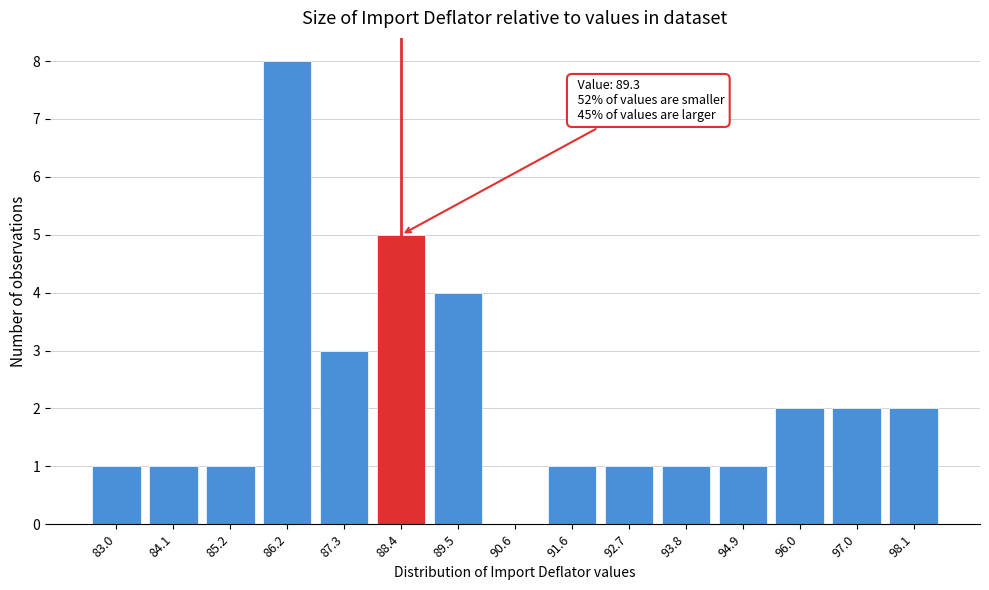

What is the change in value from 90.6 to 91.6?

+1